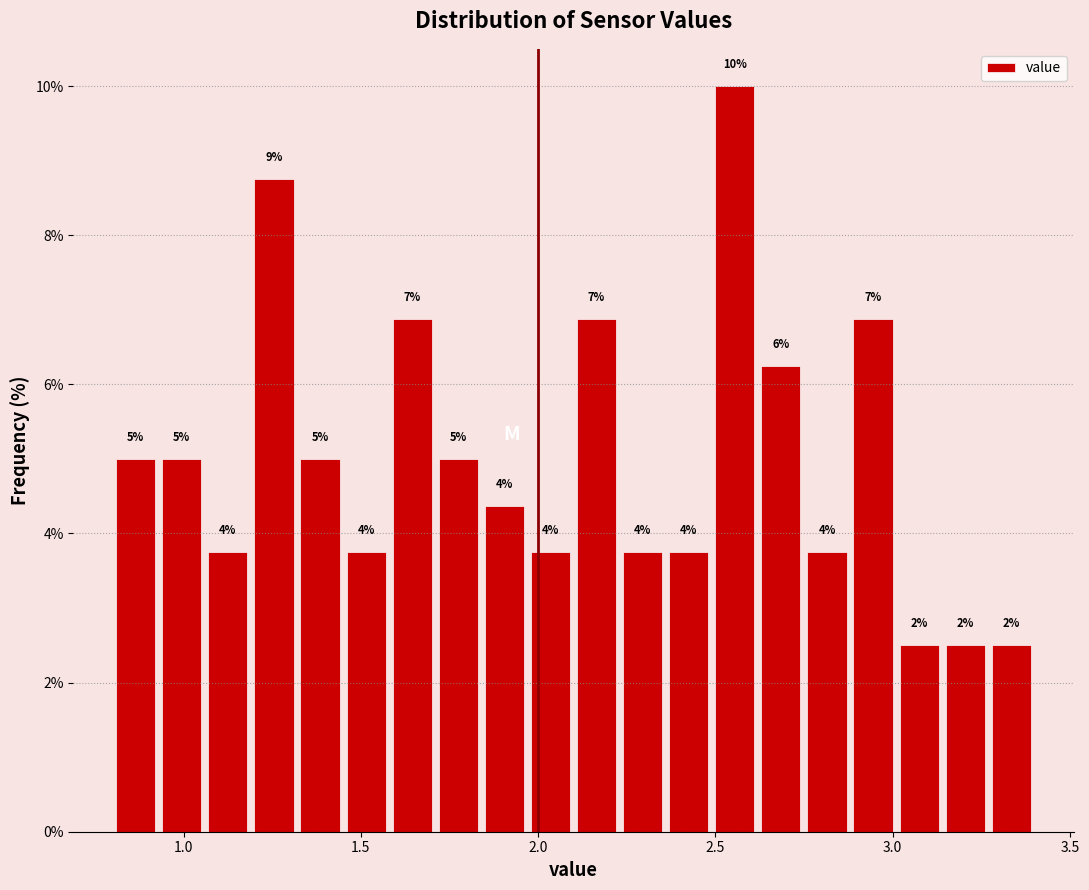

Around what value on the x-axis is the tallest bar? Give the approximate position of its centre, as read against the axis.

2.55